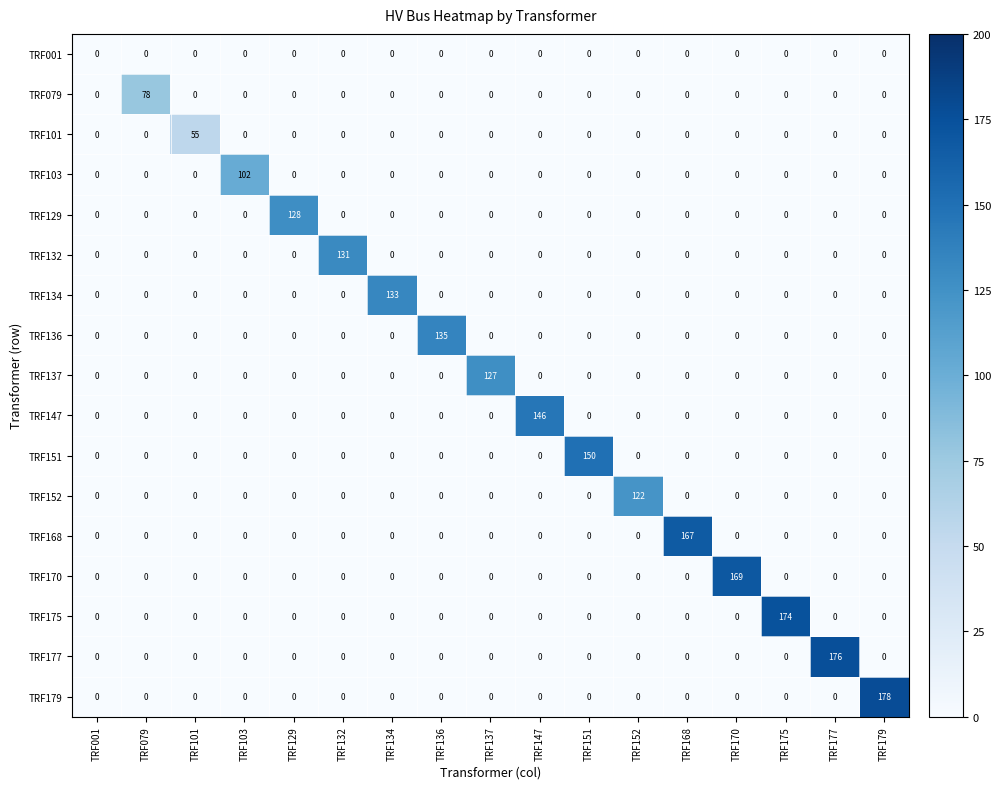

Rank the series by their maximum value, from lowest to highest.

TRF001, TRF101, TRF079, TRF103, TRF152, TRF137, TRF129, TRF132, TRF134, TRF136, TRF147, TRF151, TRF168, TRF170, TRF175, TRF177, TRF179